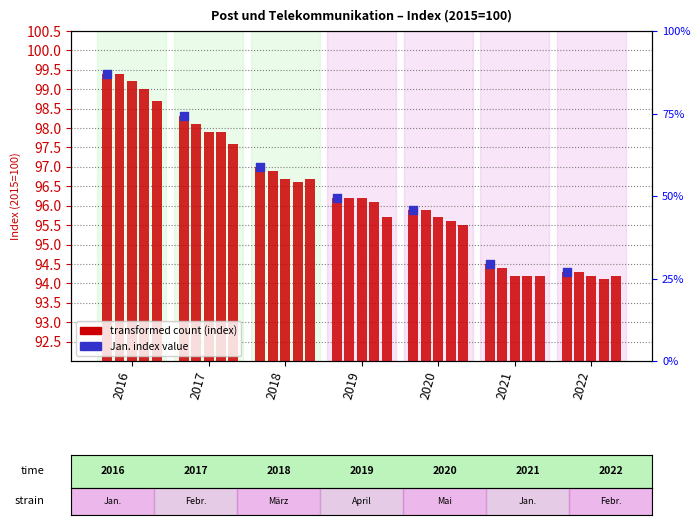

Which series contains the highest Y value?

Jan. index value